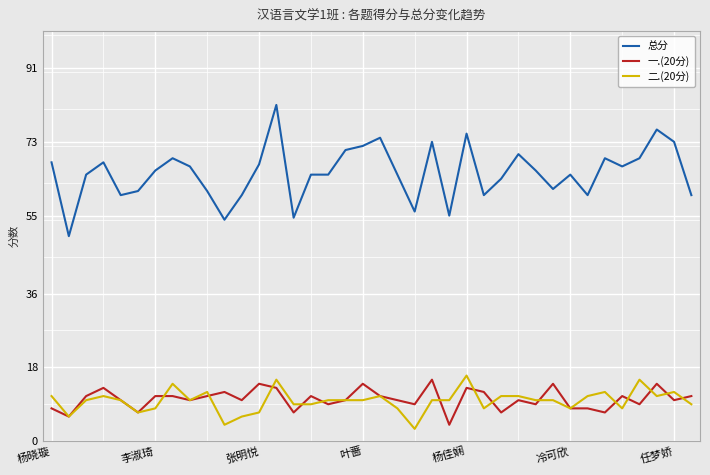

Reading right to left, extract all data points from this chart.

总分: 60.0	73.0	76.0	69.0	67.0	69.0	60.0	65.0	61.5	66.0	70.0	64.0	60.0	75.0	55.0	73.0	56.0	65.0	74.0	72.0	71.0	65.0	65.0	54.5	82.0	67.5	60.0	54.0	61.0	67.0	69.0	66.0	61.0	60.0	68.0	65.0	50.0	68.0
一.(20分): 11.0	10.0	14.0	9.0	11.0	7.0	8.0	8.0	14.0	9.0	10.0	7.0	12.0	13.0	4.0	15.0	9.0	10.0	11.0	14.0	10.0	9.0	11.0	7.0	13.0	14.0	10.0	12.0	11.0	10.0	11.0	11.0	7.0	10.0	13.0	11.0	6.0	8.0
二.(20分): 9.0	12.0	11.0	15.0	8.0	12.0	11.0	8.0	10.0	10.0	11.0	11.0	8.0	16.0	10.0	10.0	3.0	8.0	11.0	10.0	10.0	10.0	9.0	9.0	15.0	7.0	6.0	4.0	12.0	10.0	14.0	8.0	7.0	10.0	11.0	10.0	6.0	11.0